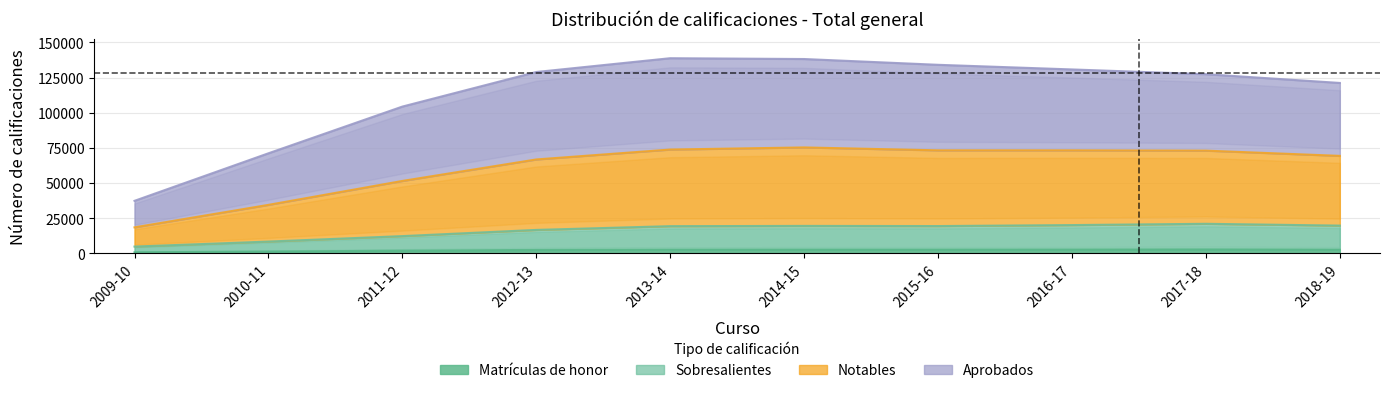

At which category is the sum across all series the highest?

2014-15